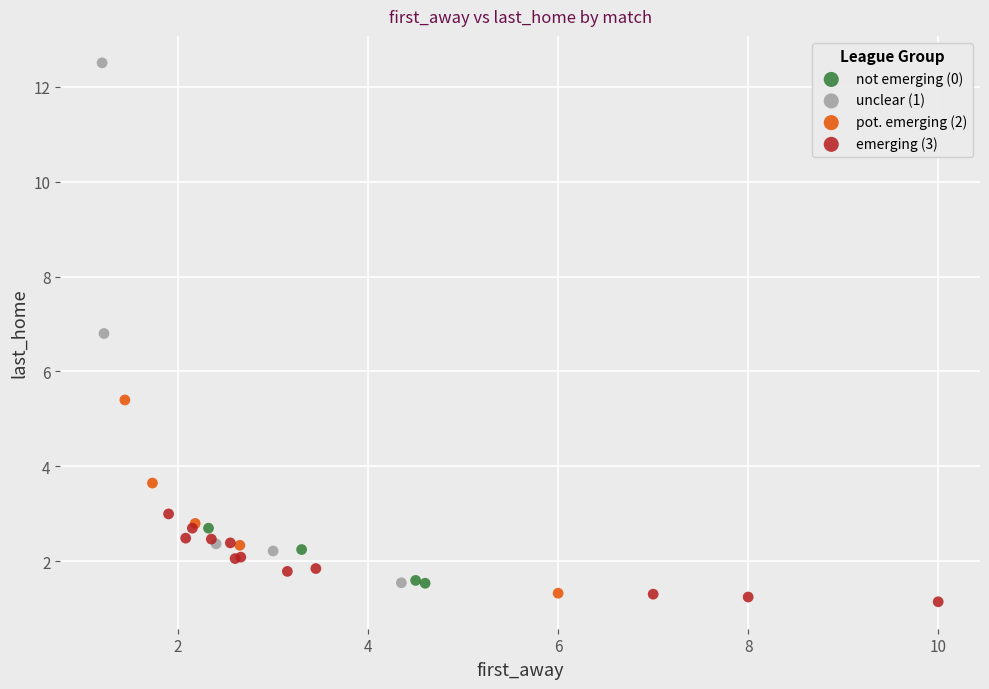

Which series reaches the maximum Y coordinate?

unclear (1)